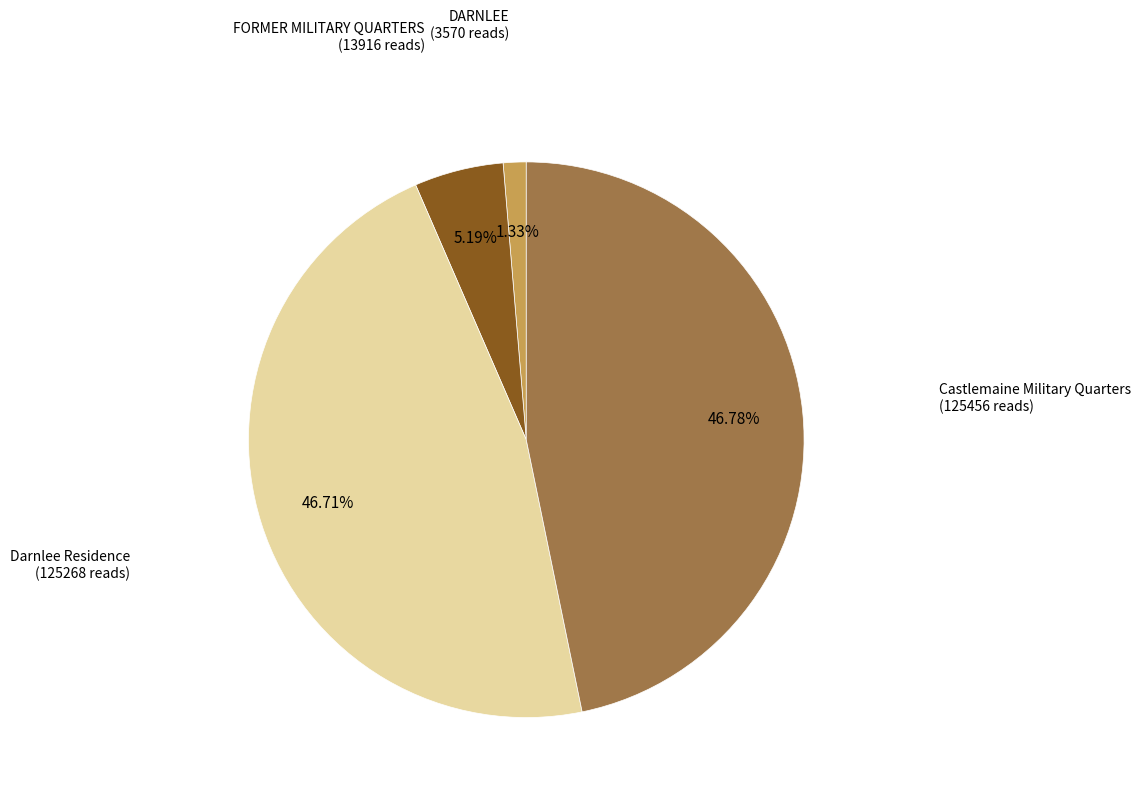

Does any single category account for the majority?

No